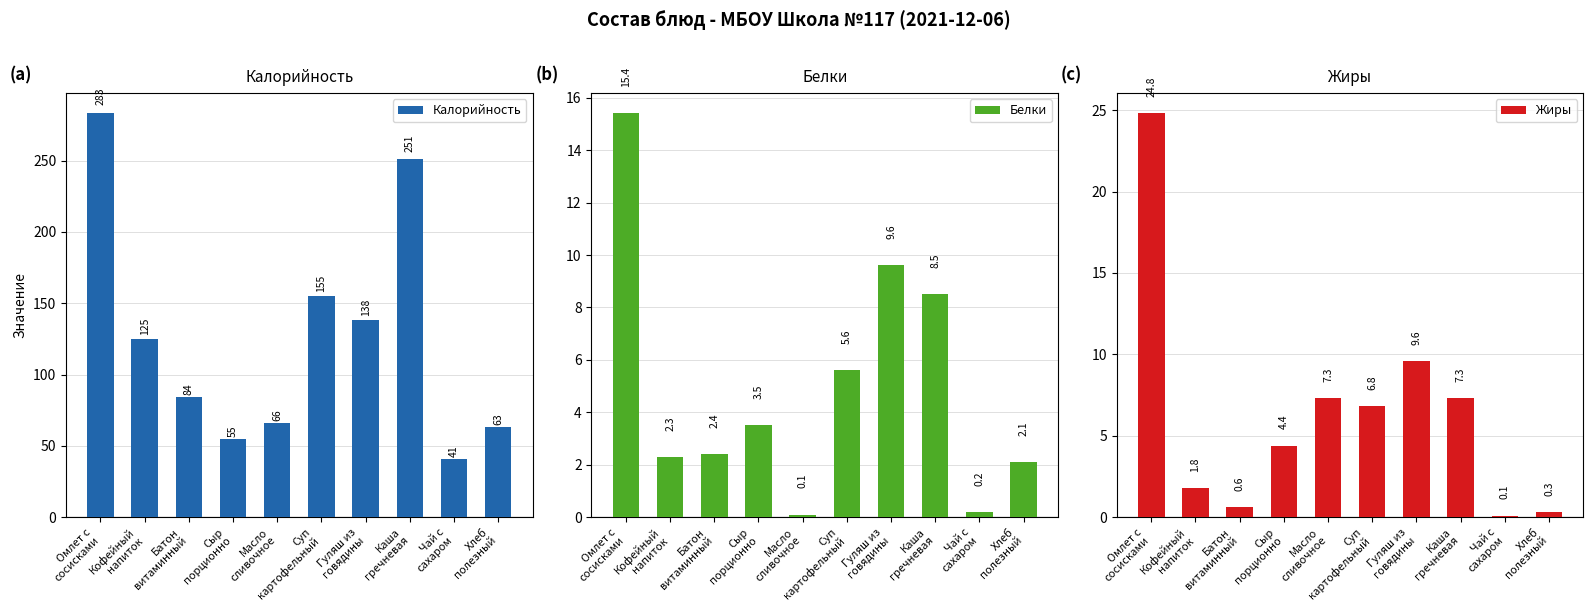

Rank the categories by Калорийность value from highest to lowest.

Омлет с
сосисками, Каша
гречневая, Суп
картофельный, Гуляш из
говядины, Кофейный
напиток, Батон
витаминный, Масло
сливочное, Хлеб
полезный, Сыр
порционно, Чай с
сахаром